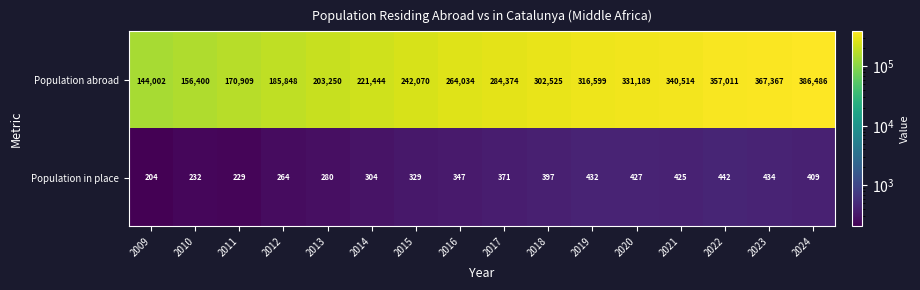

At which category is the sum across all series the highest?

2024